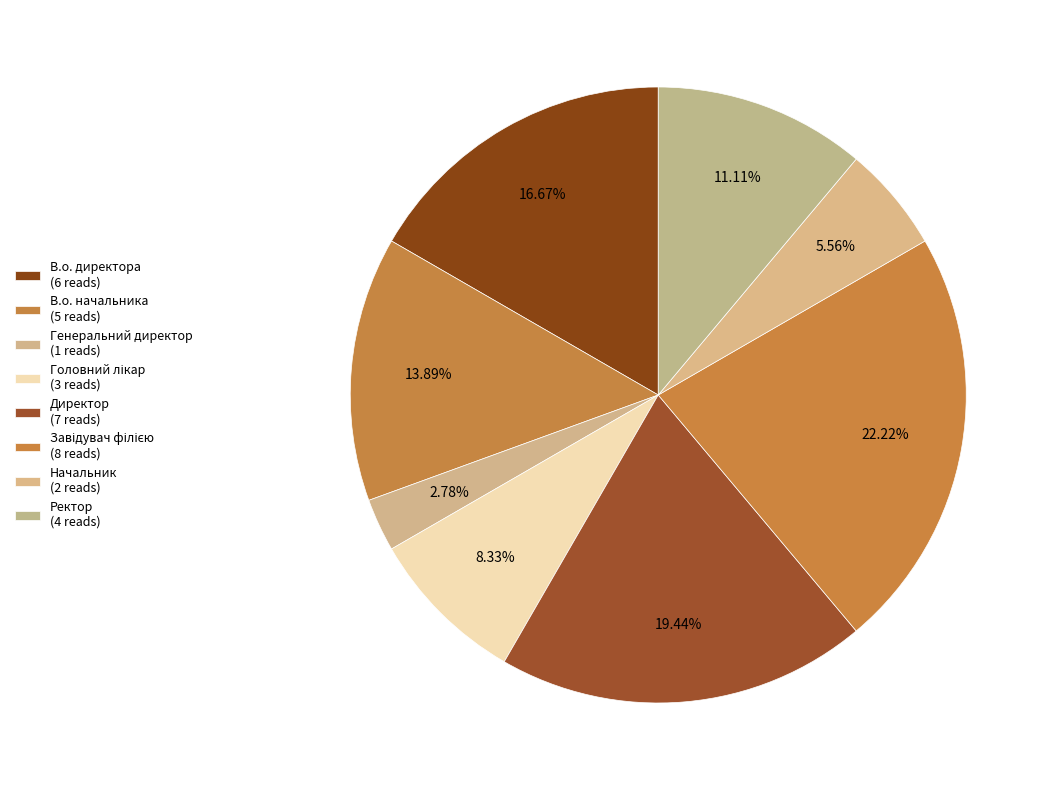

Which category has the smallest portion of the pie?

Генеральний директор